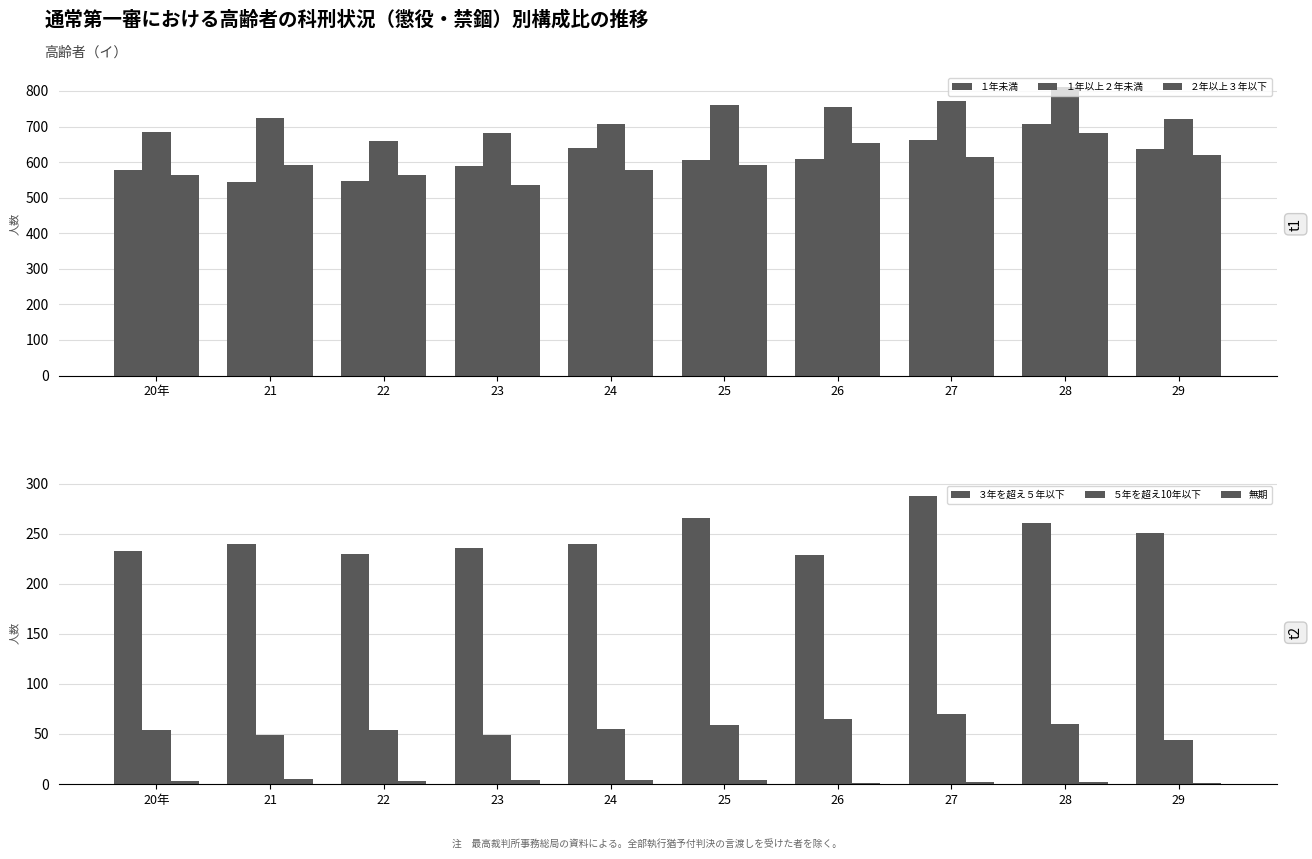

Which category has the lowest value in the ２年以上３年以下 series?

23